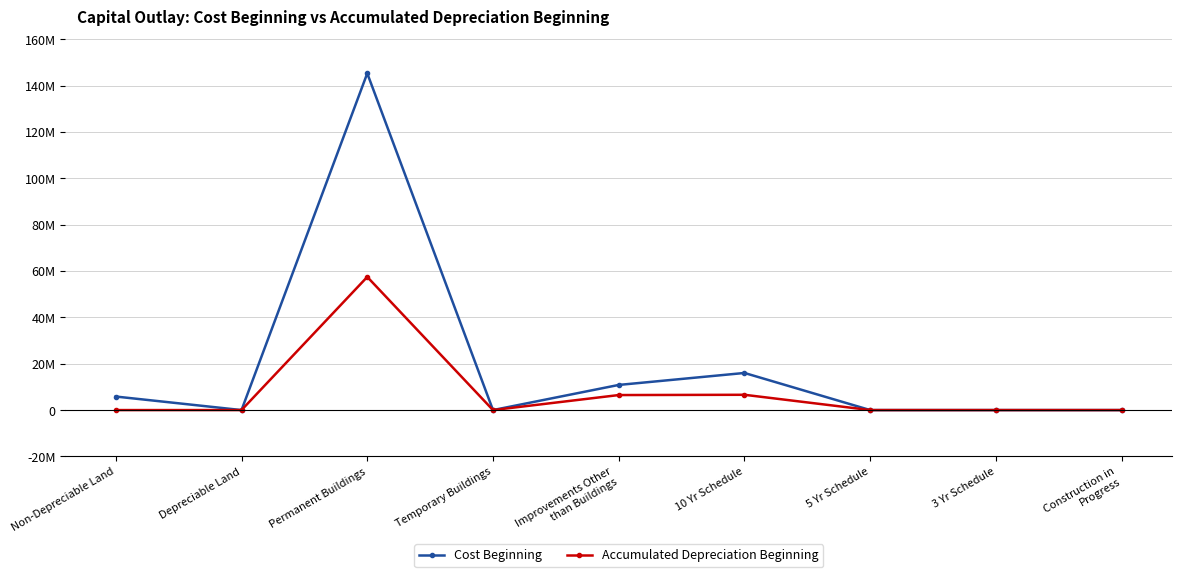

List the series in order of their overall mean, highest first.

Cost Beginning, Accumulated Depreciation Beginning